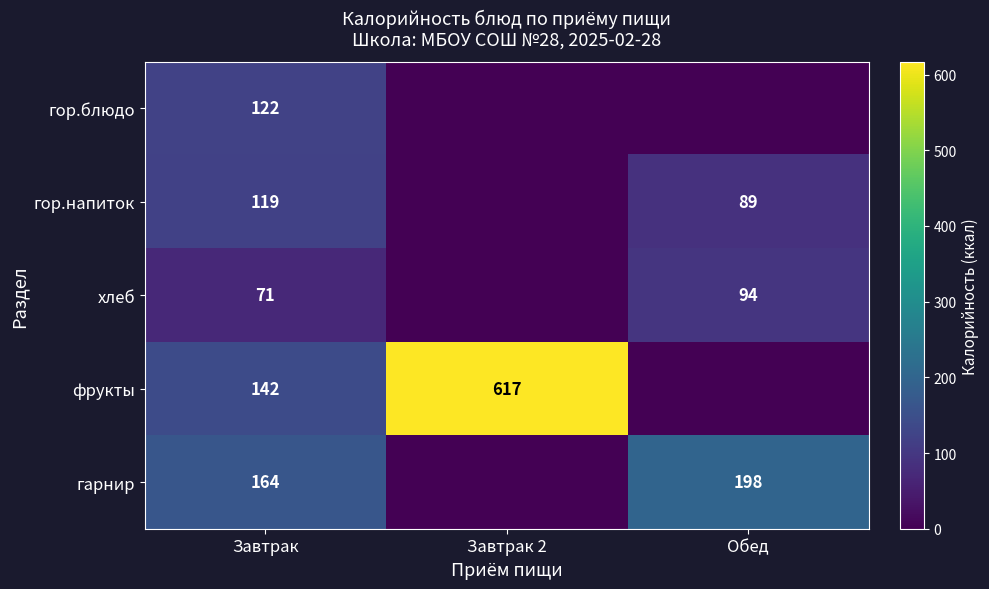

Is the value of хлеб at Обед greater than the value of фрукты at Завтрак 2?

No